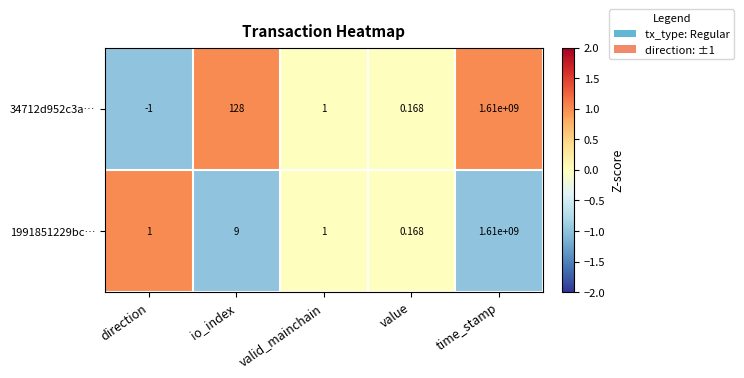

List the labels in order of 34712d952c3a… value, largest first.

time_stamp, io_index, valid_mainchain, value, direction